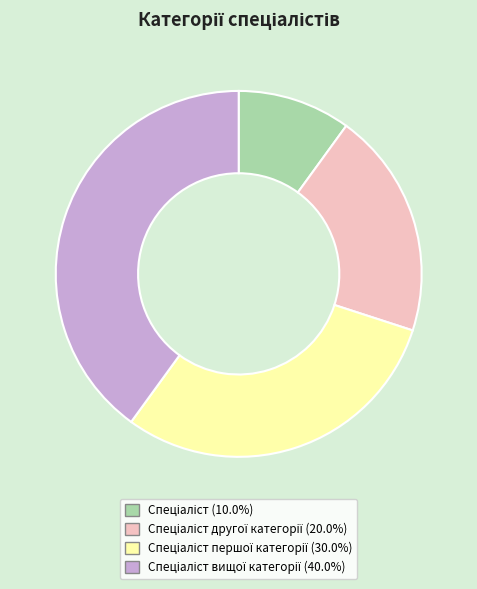

Does any single category account for the majority?

No